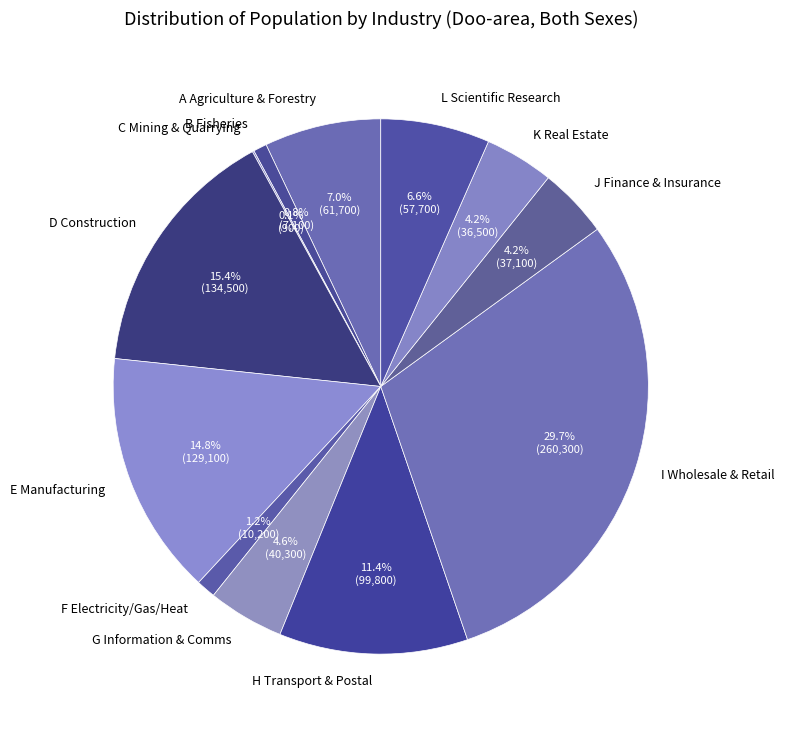

To the nearest percent, what is the average slice percentage?

8%